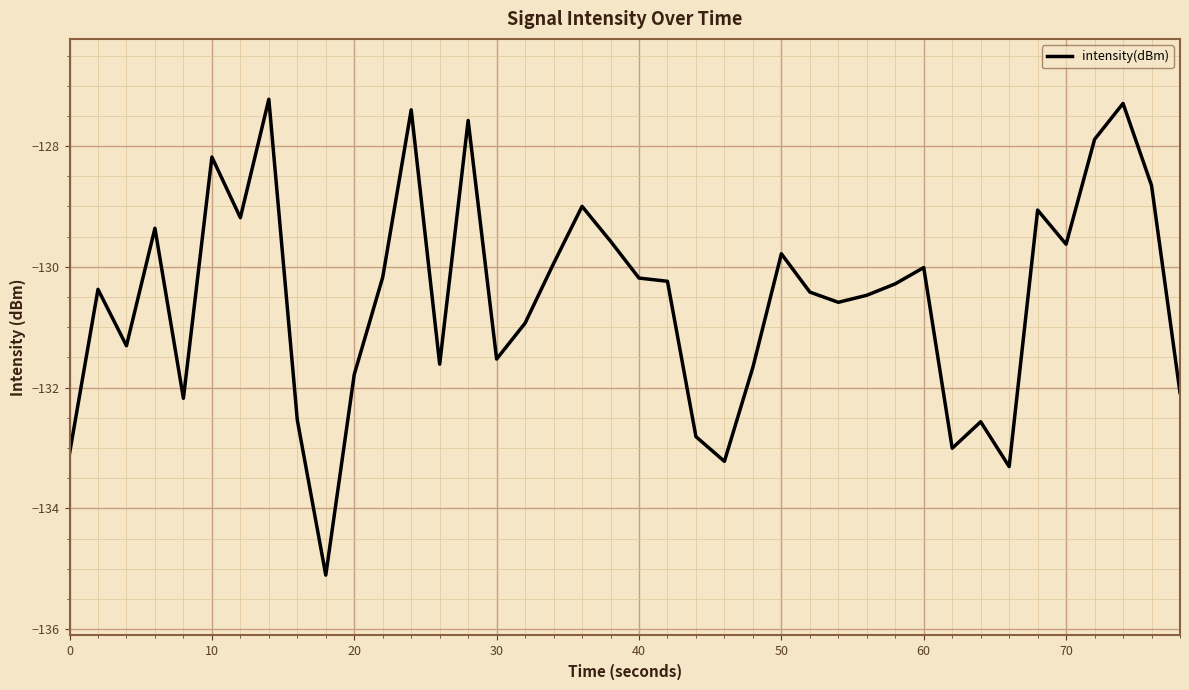

What is the maximum value shown in the chart?

-127.2